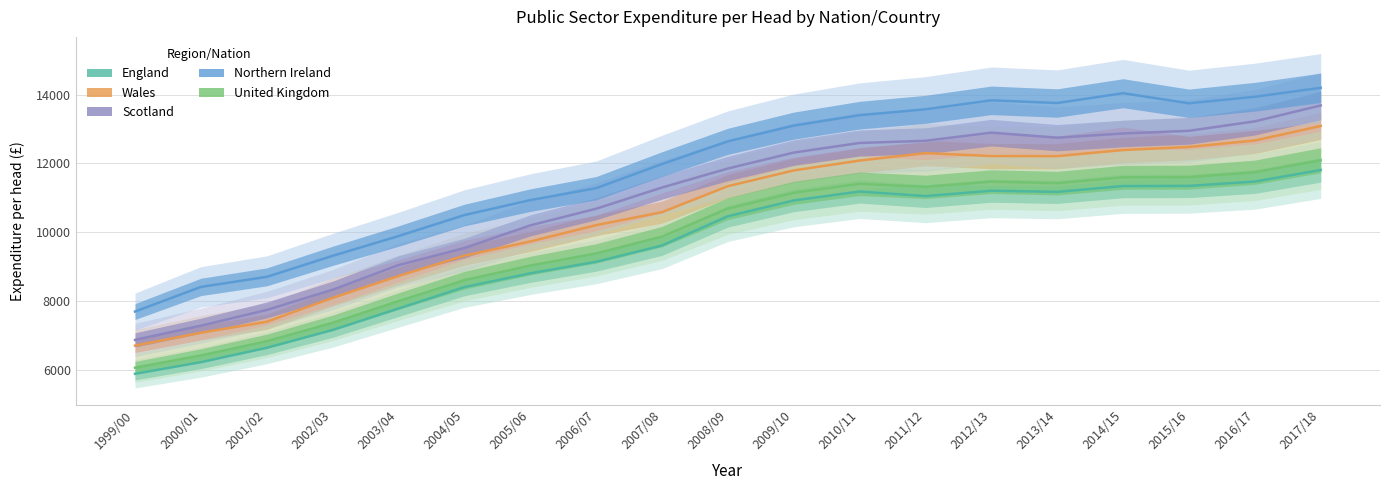

What are all the series names shown in the legend?

England, Wales, Scotland, Northern Ireland, United Kingdom